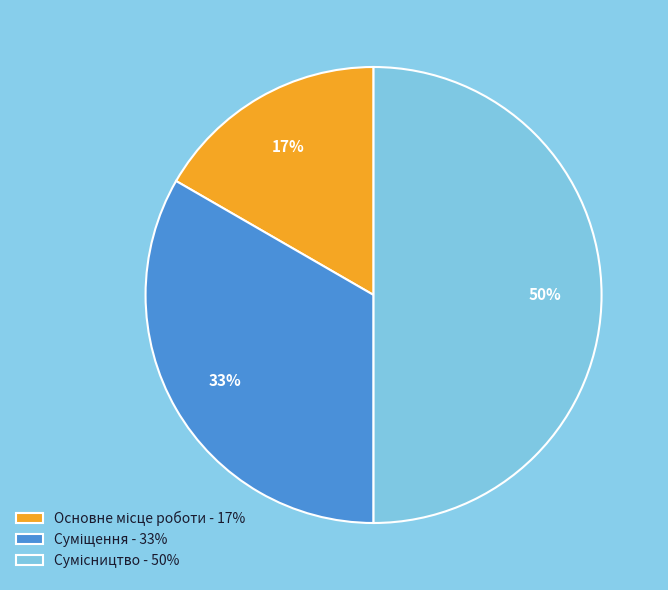

The Сумісництво slice represents 50% of the pie. True or false?

True